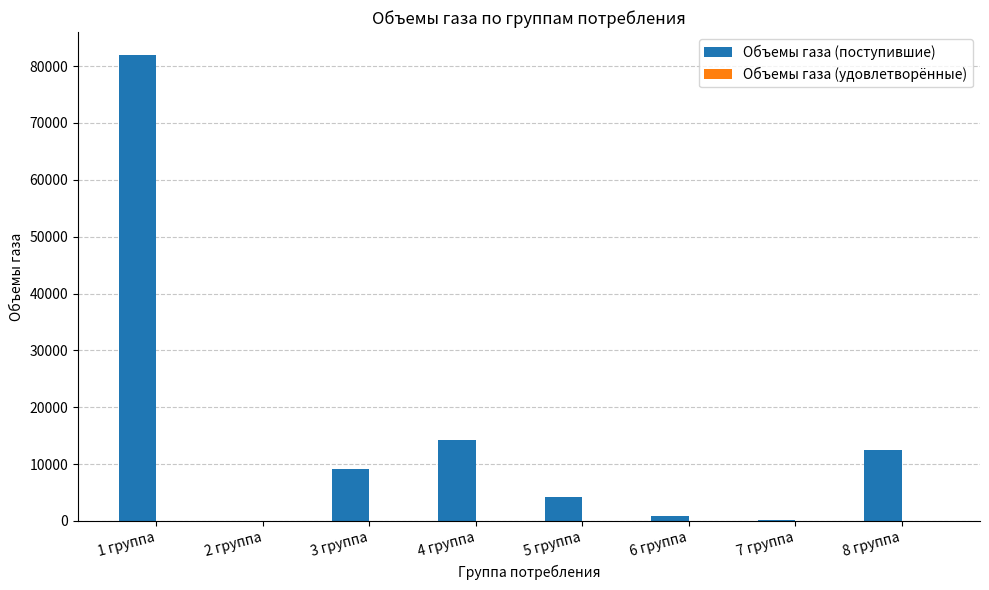

What is the sum of the values at 1 группа and 5 группа?

86132.1